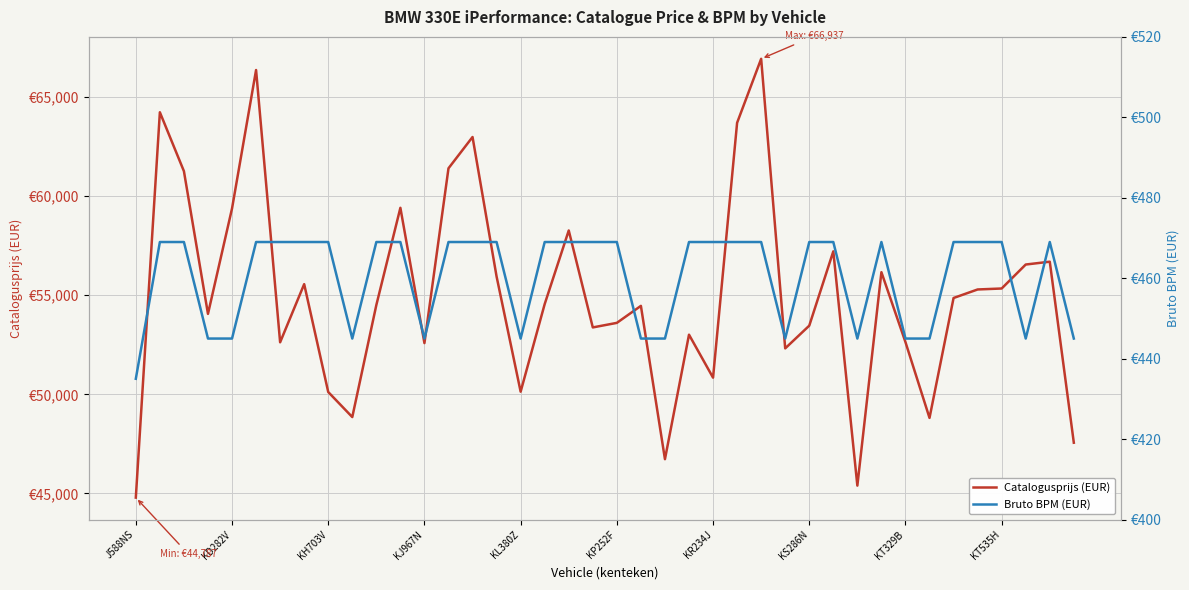

How many Bruto BPM (EUR) values are between 445 and 469?

39